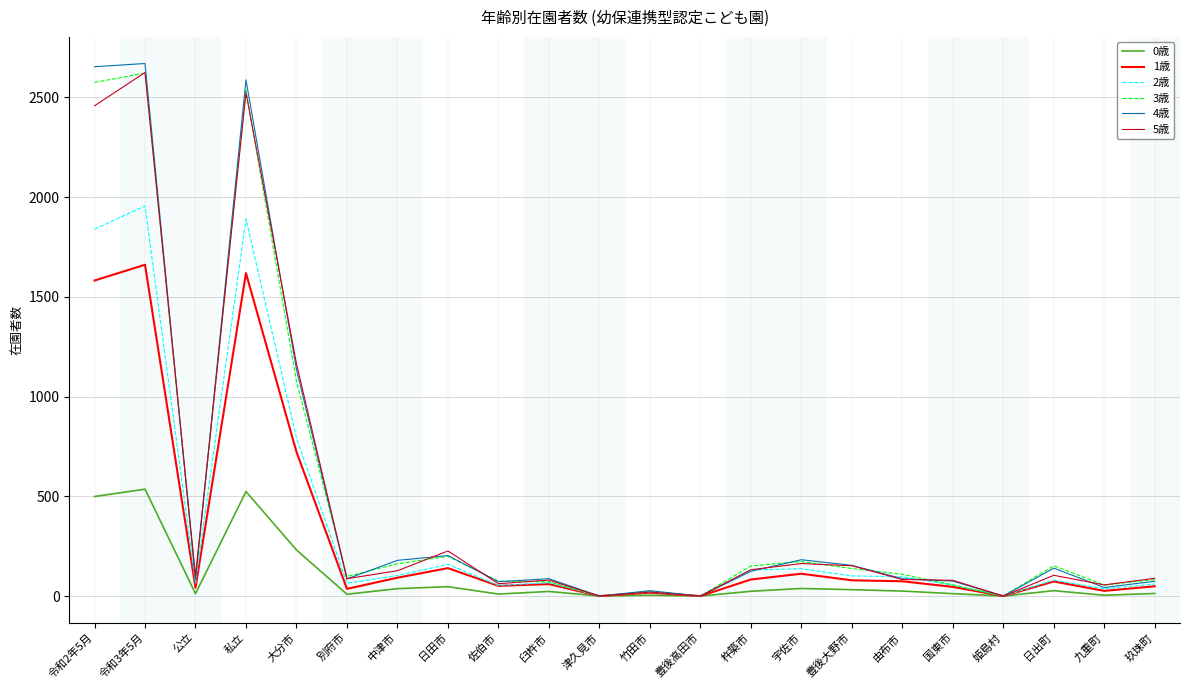

Which series has the largest range (max minus min)?

4歳